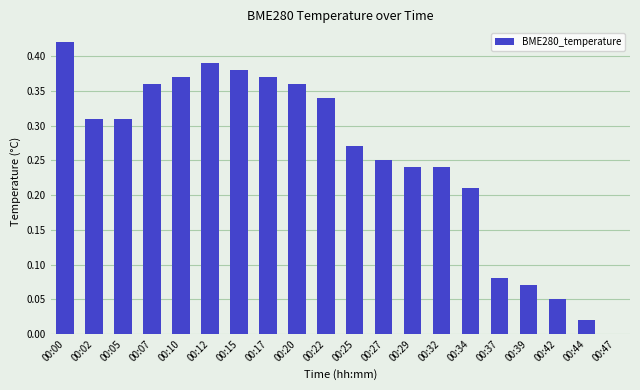

The chart shows a value of 0.0 at 00:42. True or false?

False